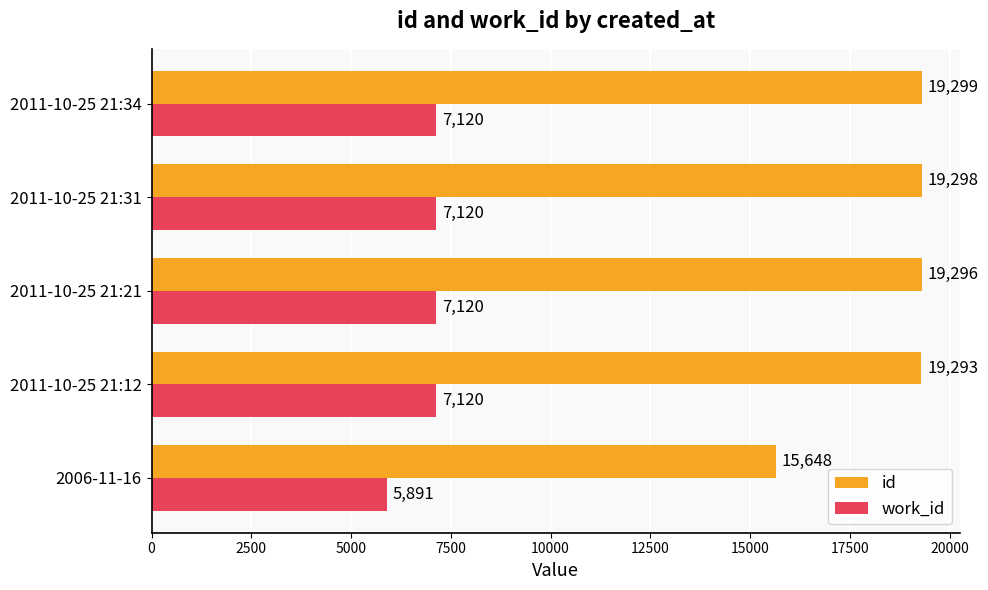

Rank the categories by id value from lowest to highest.

2006-11-16, 2011-10-25 21:12, 2011-10-25 21:21, 2011-10-25 21:31, 2011-10-25 21:34